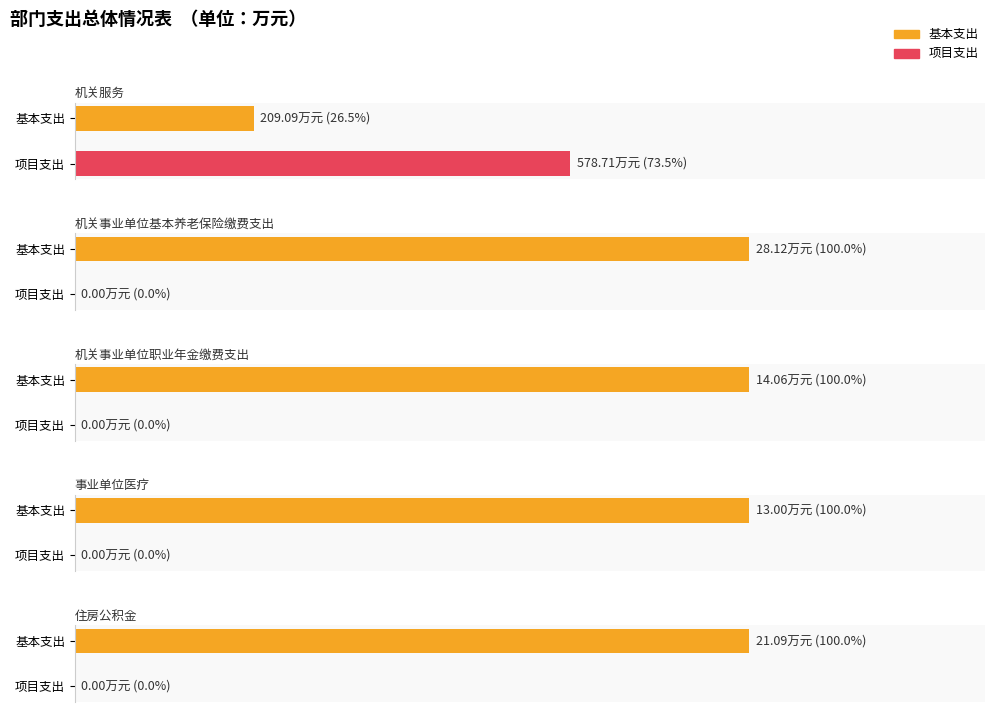

How many data points in 合计 are above 21?

3